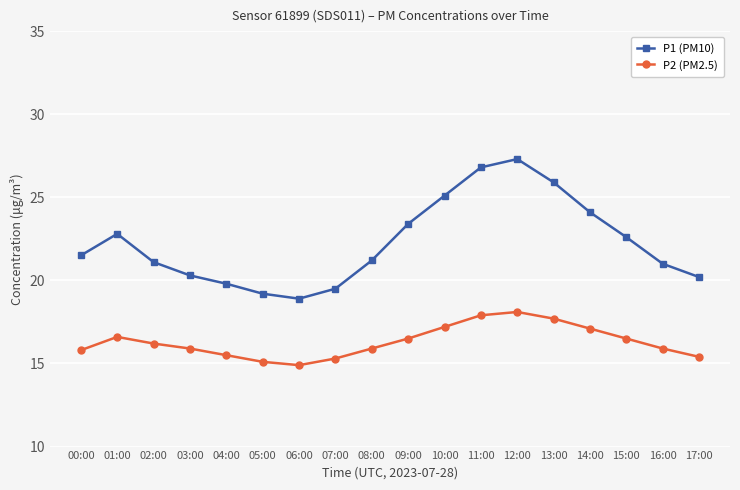

True or false: P1 (PM10) and P2 (PM2.5) cross at least once.

False